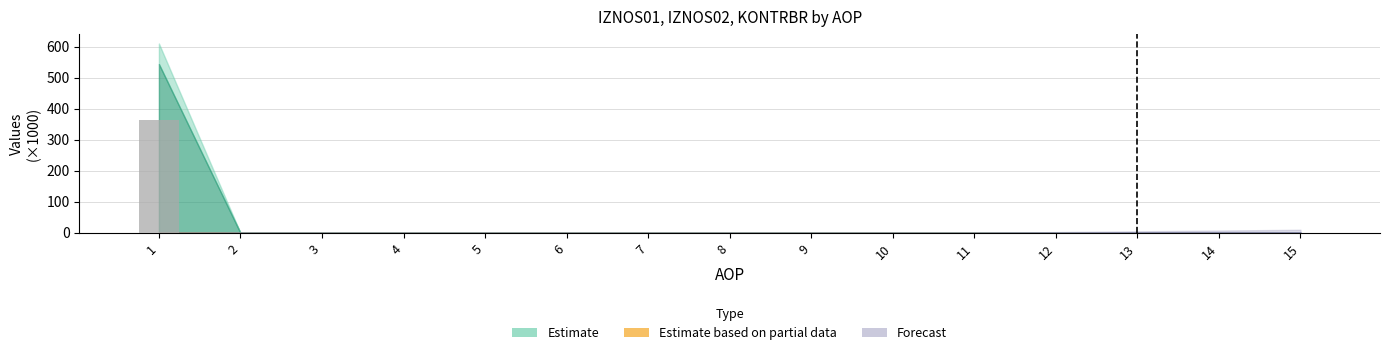

Which category has the highest value across all series?

1